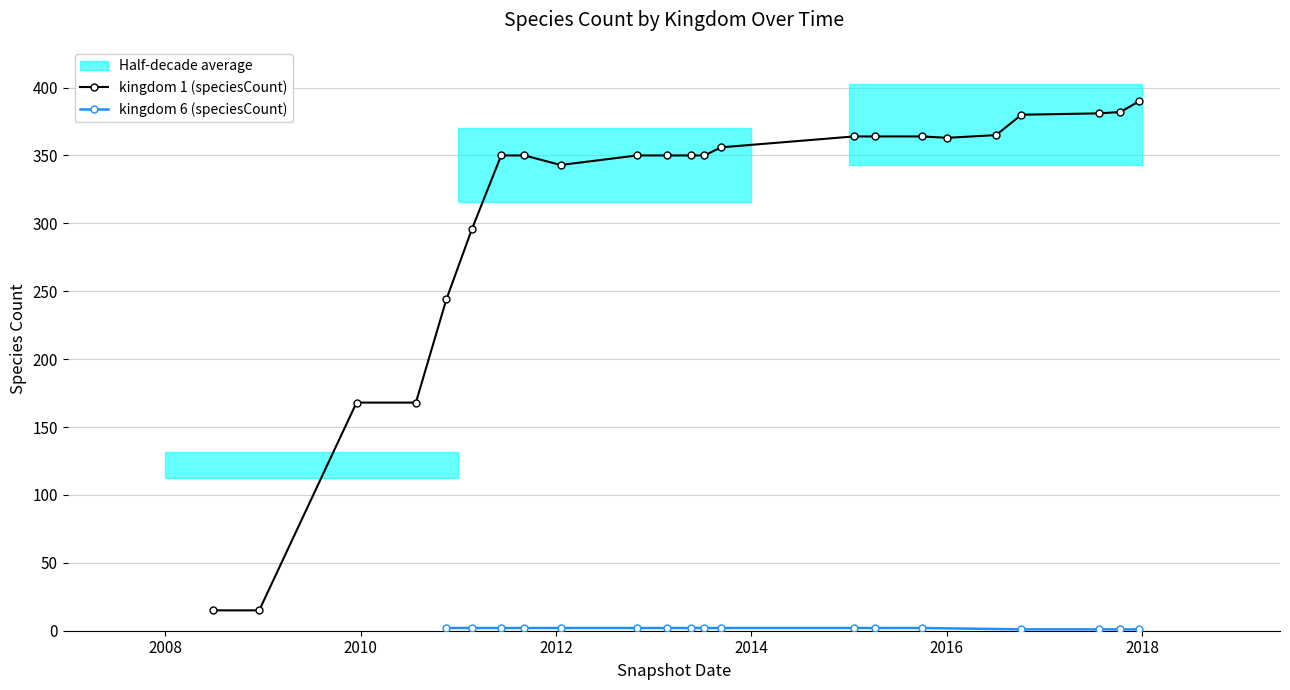

What is the highest value of the kingdom 1 (speciesCount) series?

390